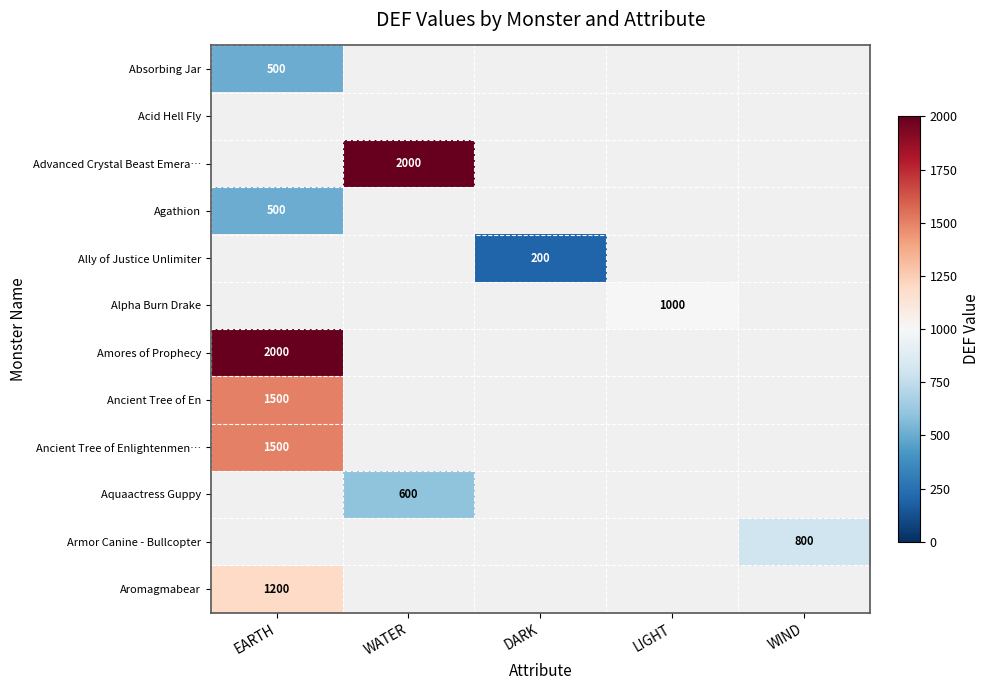

True or false: Ancient Tree of En has a value of 1500 at EARTH.

True